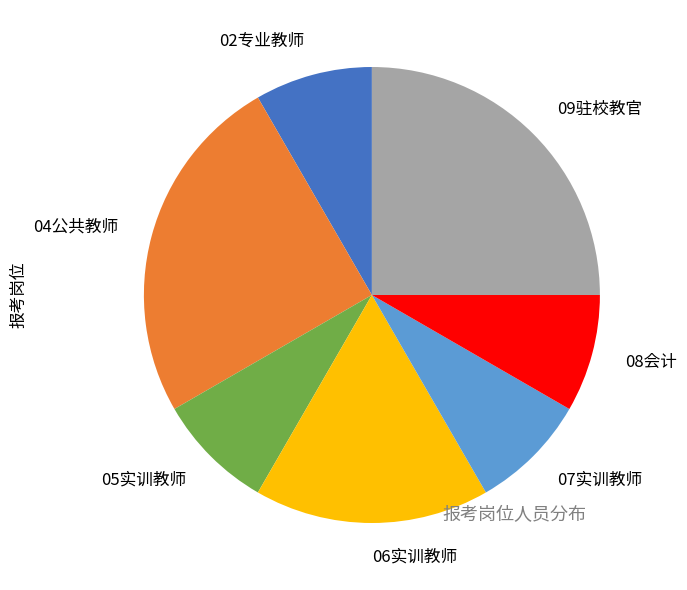

Is there any slice that represents more than half of the pie?

No